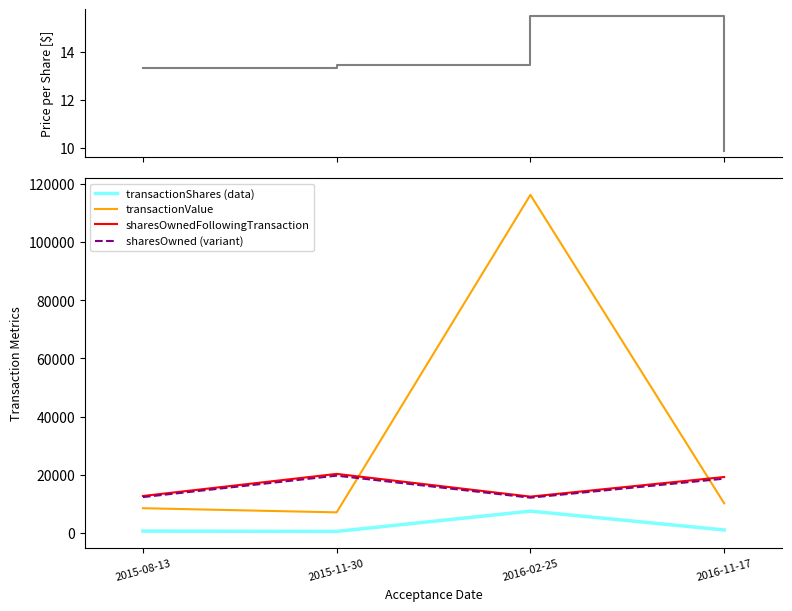

Which category has the highest value in the transactionValue series?

2016-02-25